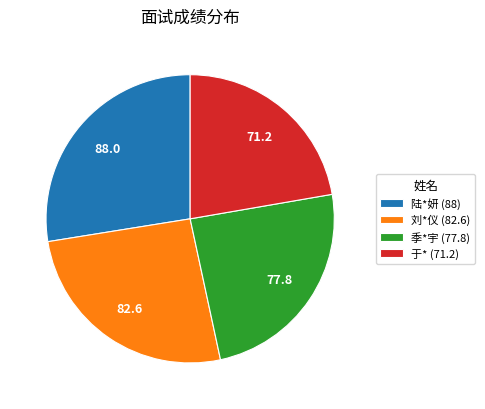

Is the sum of 季*宇 (77.8) and 陆*妍 (88) greater than half?

Yes